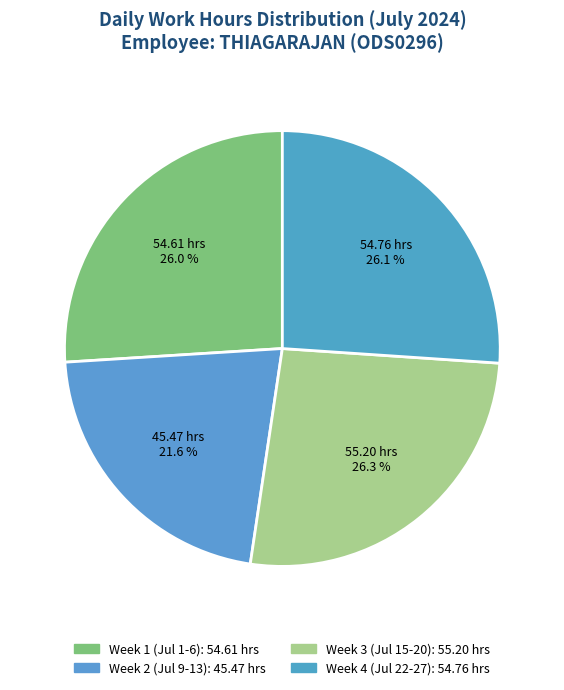

Does any single category account for the majority?

No